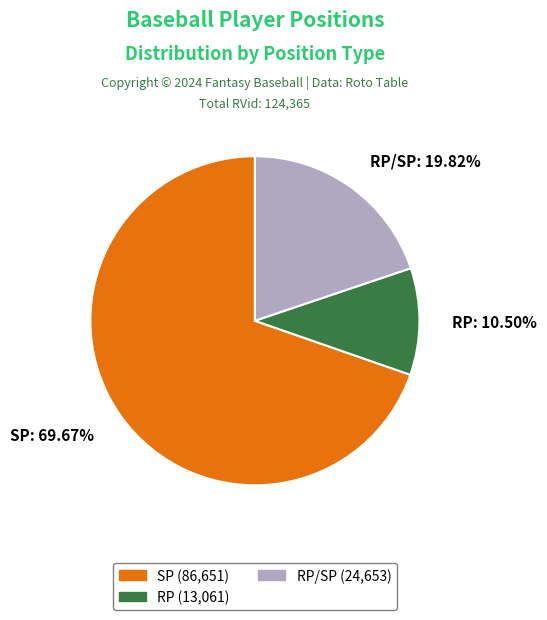

Is there a majority slice in this chart?

Yes